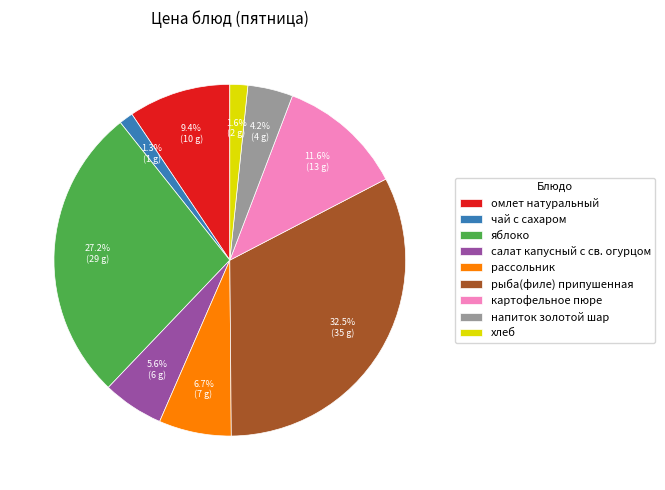

Which category has the biggest portion of the pie?

рыба(филе) припушенная